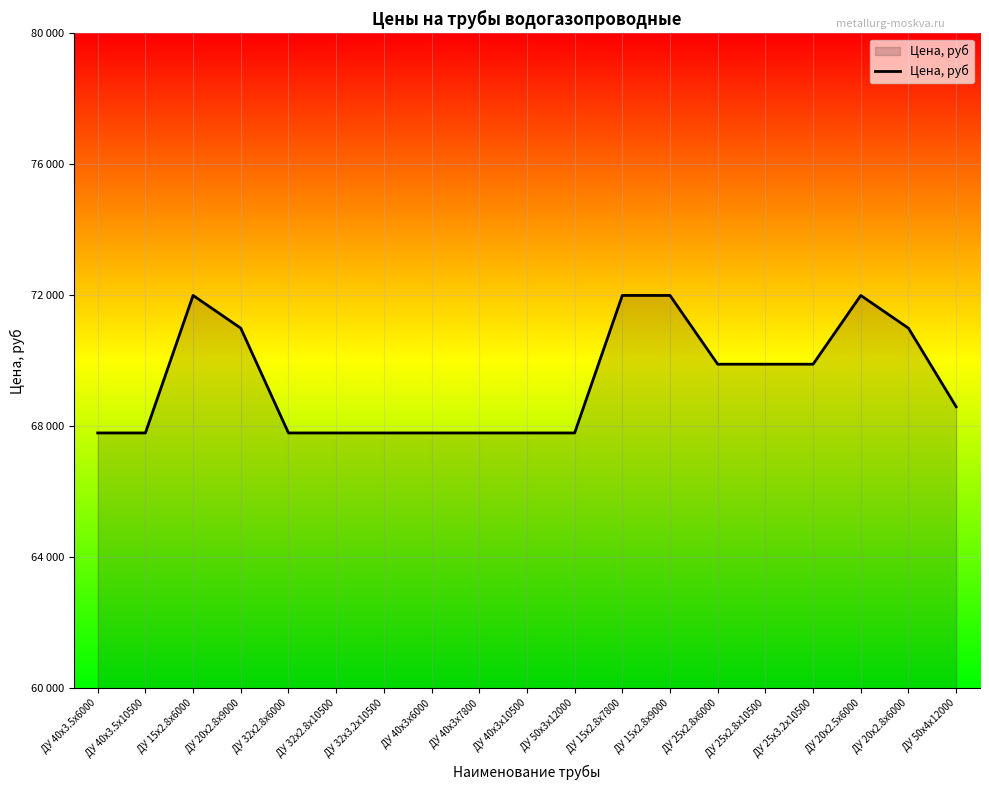

Is this an area chart (filled region under the line)?

Yes